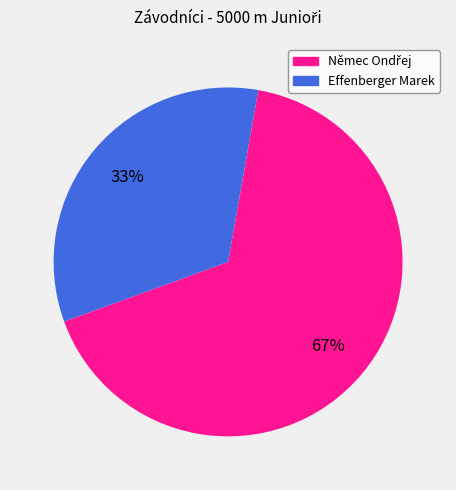

What is the smallest slice in the pie chart?

Effenberger Marek